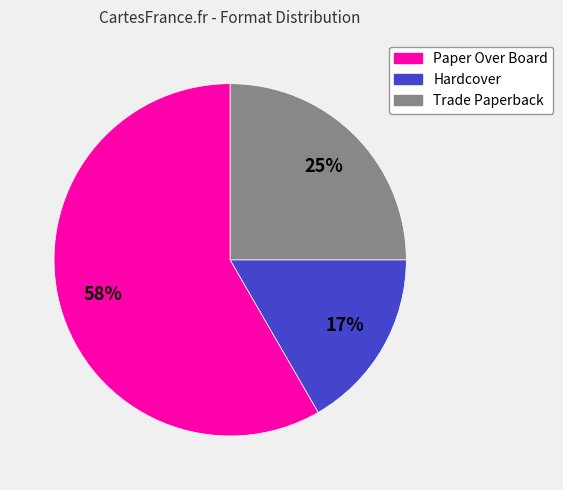

Which slice is the largest?

Paper Over Board